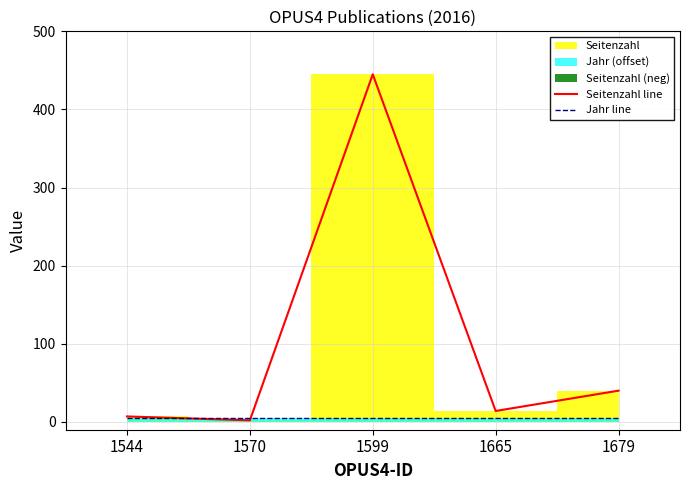

Between 1599 and 1665, which is larger?

1599